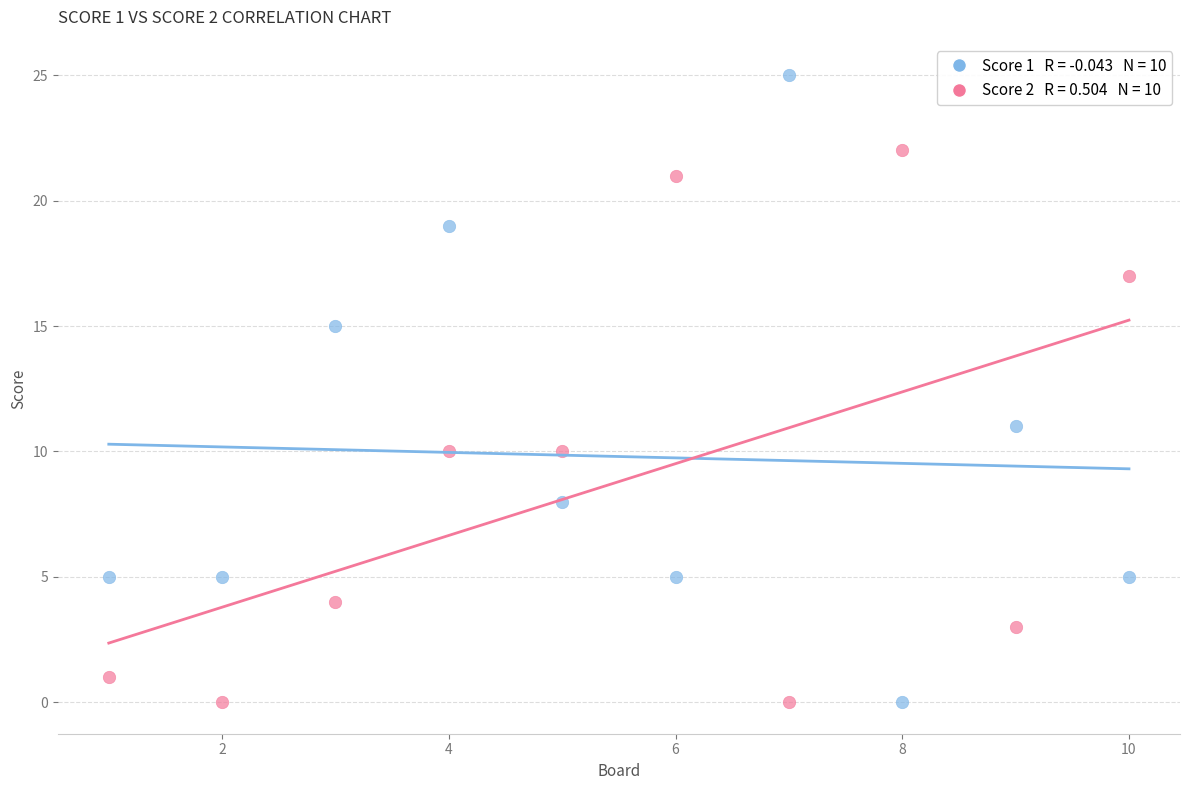

Across all data points, what is the range of X values (max minus min)?

9